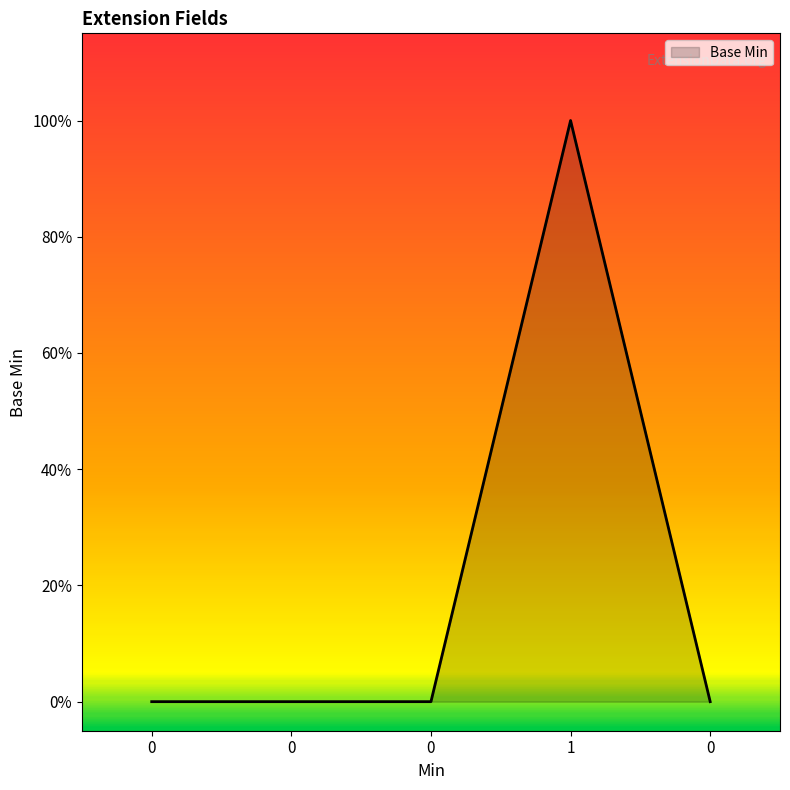

How many interior local peaks (higher than both neighbors) does the data have?

1